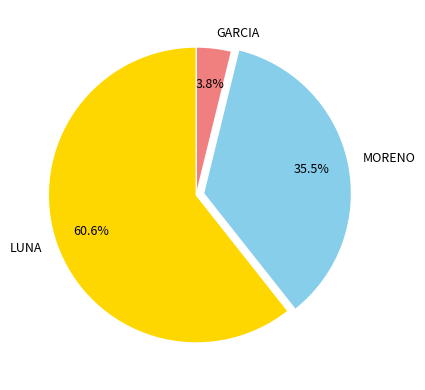

Does GARCIA account for over 50% of the chart?

No